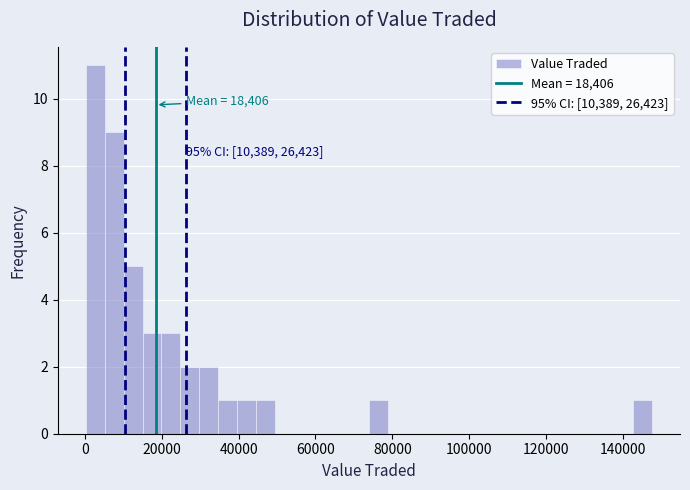

Around what value on the x-axis is the tallest bar? Give the approximate position of its centre, as read against the axis.

2000